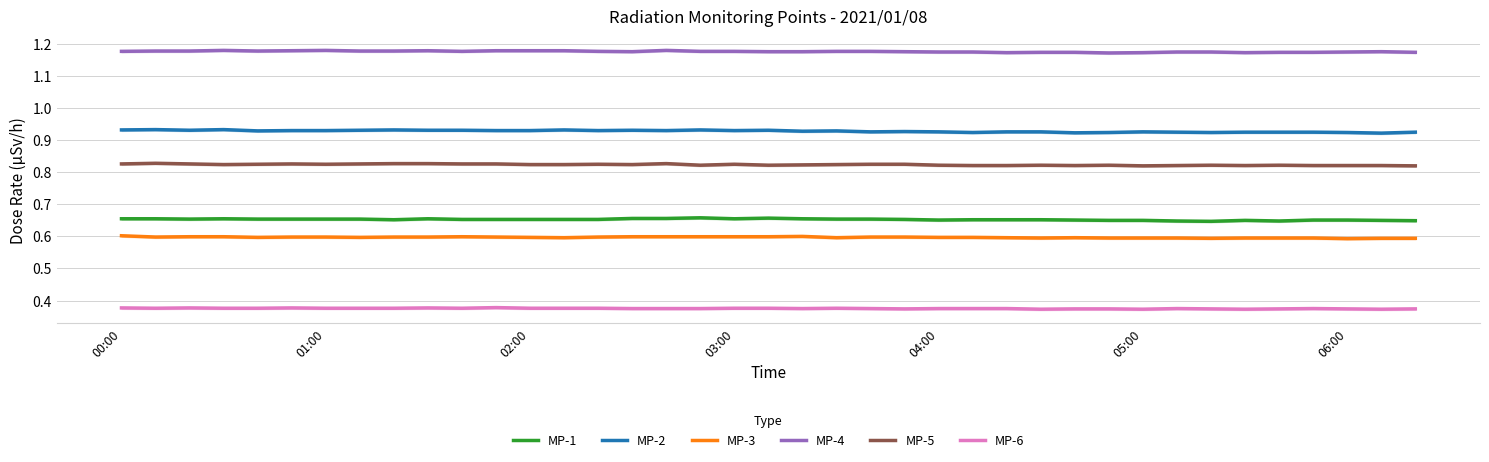

True or false: MP-1 and MP-3 cross at least once.

False